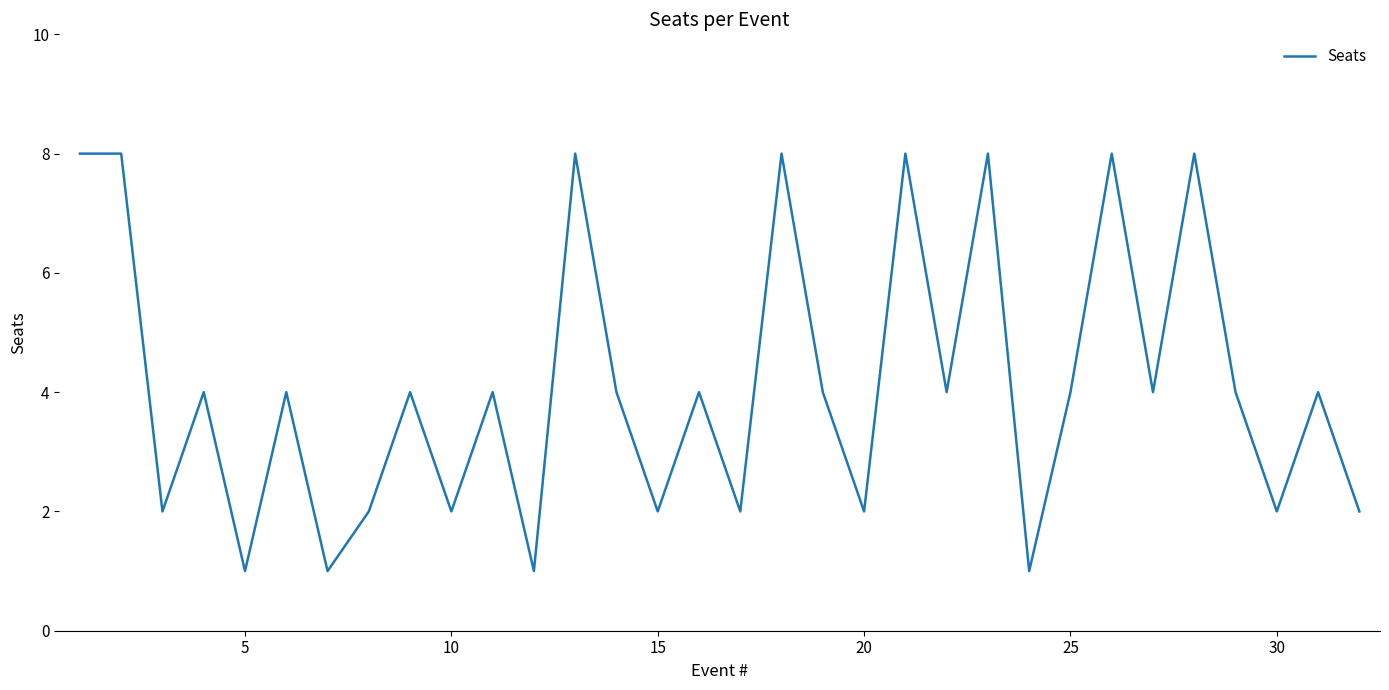

Does the chart have visible grid lines?

No